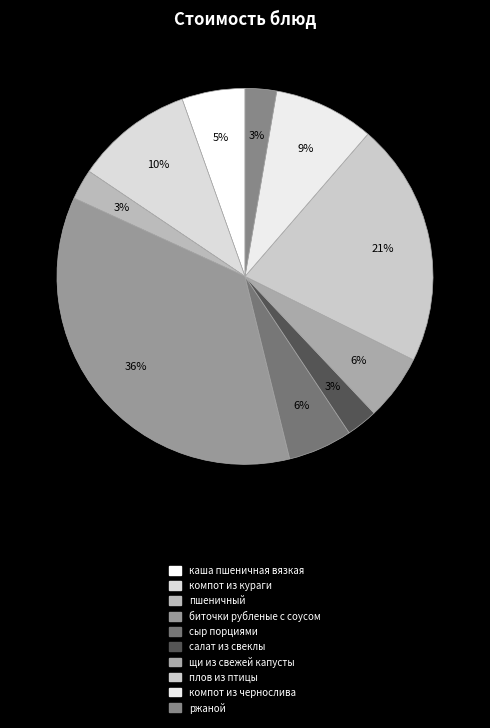

What is the smallest slice in the pie chart?

пшеничный